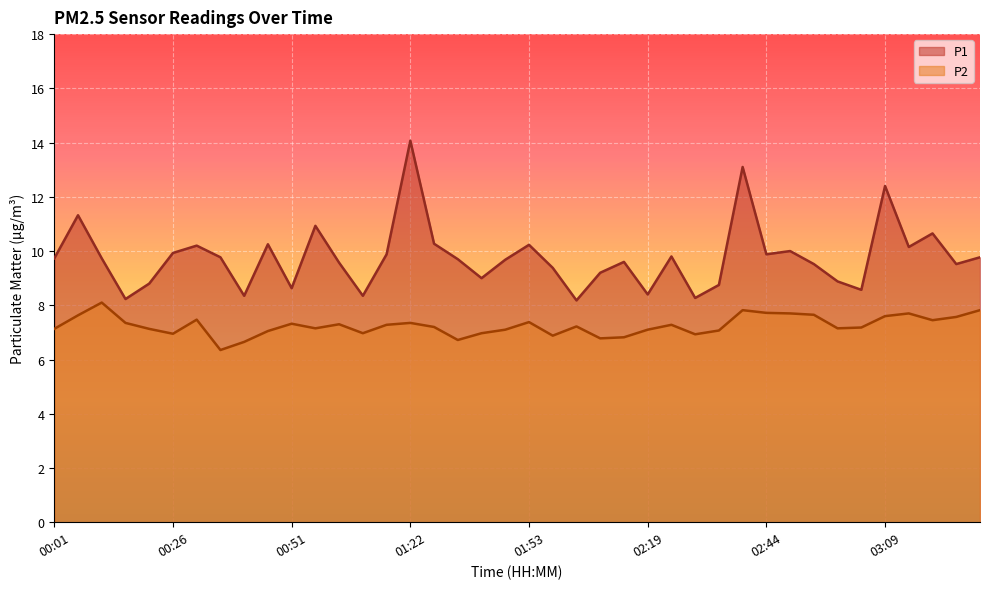

How many interior local peaks does the P2 series have?

10